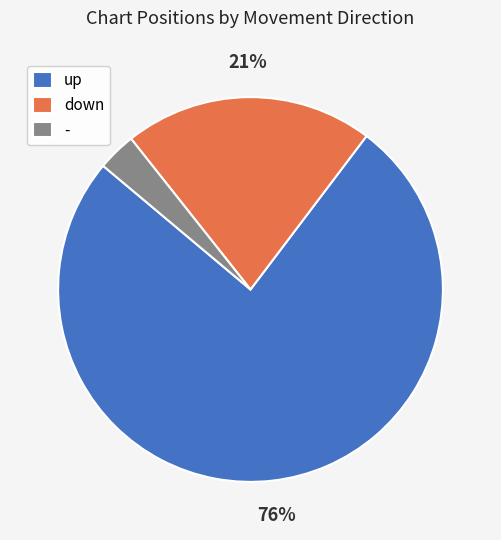

To the nearest percent, what portion does - represent?

3%